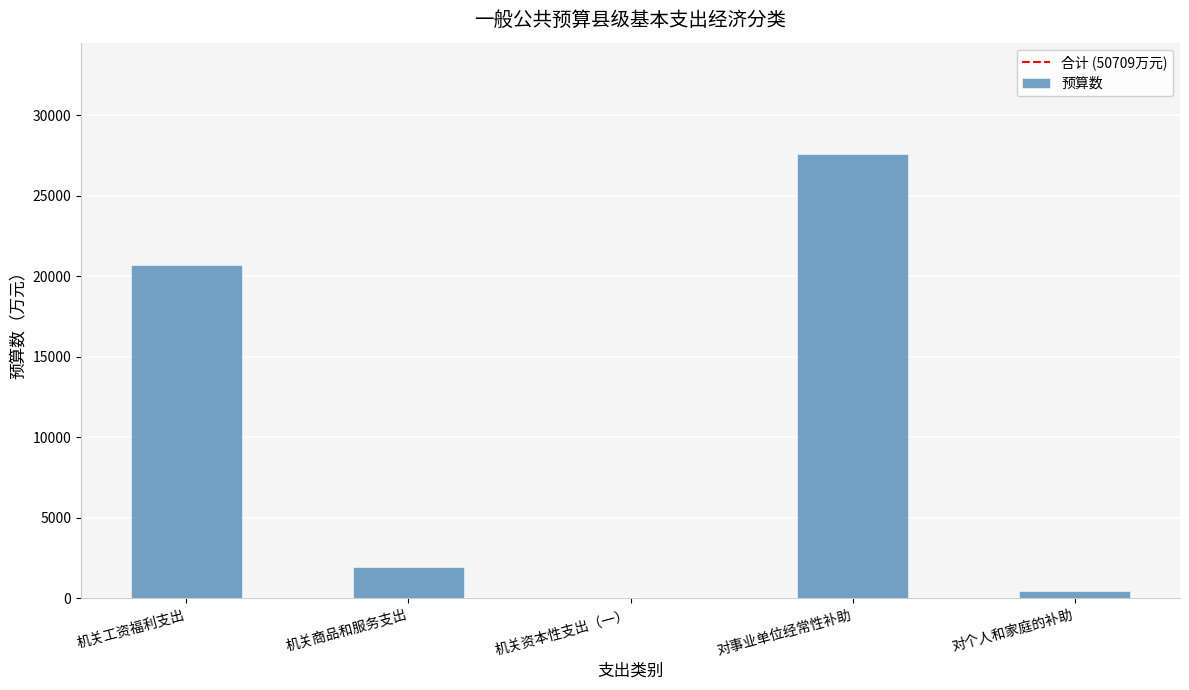

Reading right to left, list all the values displayed in this chart.

对个人和家庭的补助=444	对事业单位经常性补助=27593	机关资本性支出（一）=38	机关商品和服务支出=1940	机关工资福利支出=20694